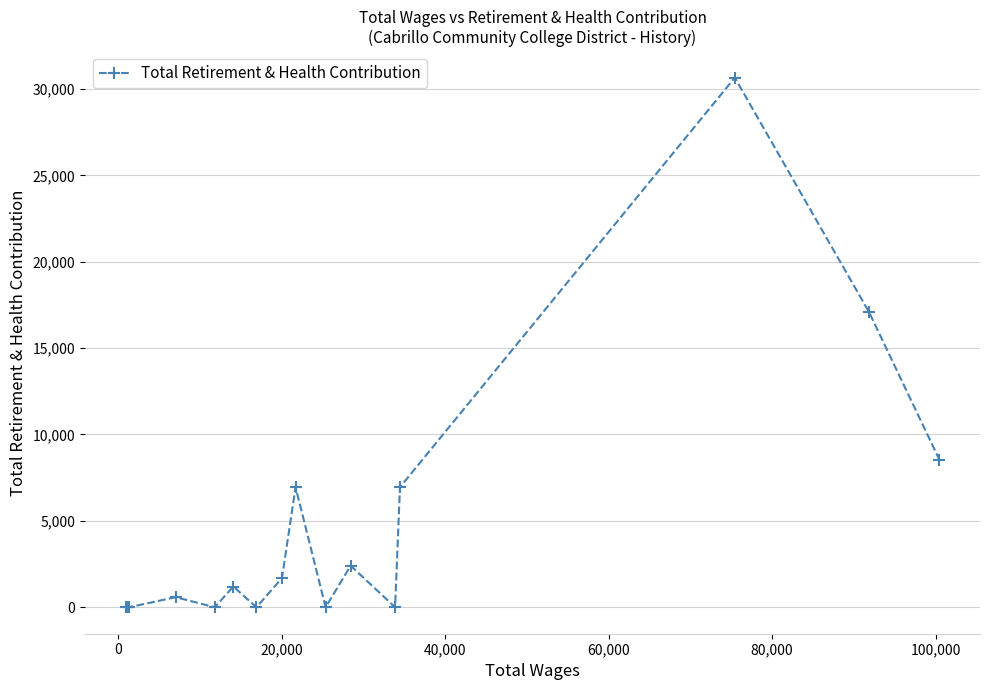

What is the maximum value shown in the chart?

30652.2